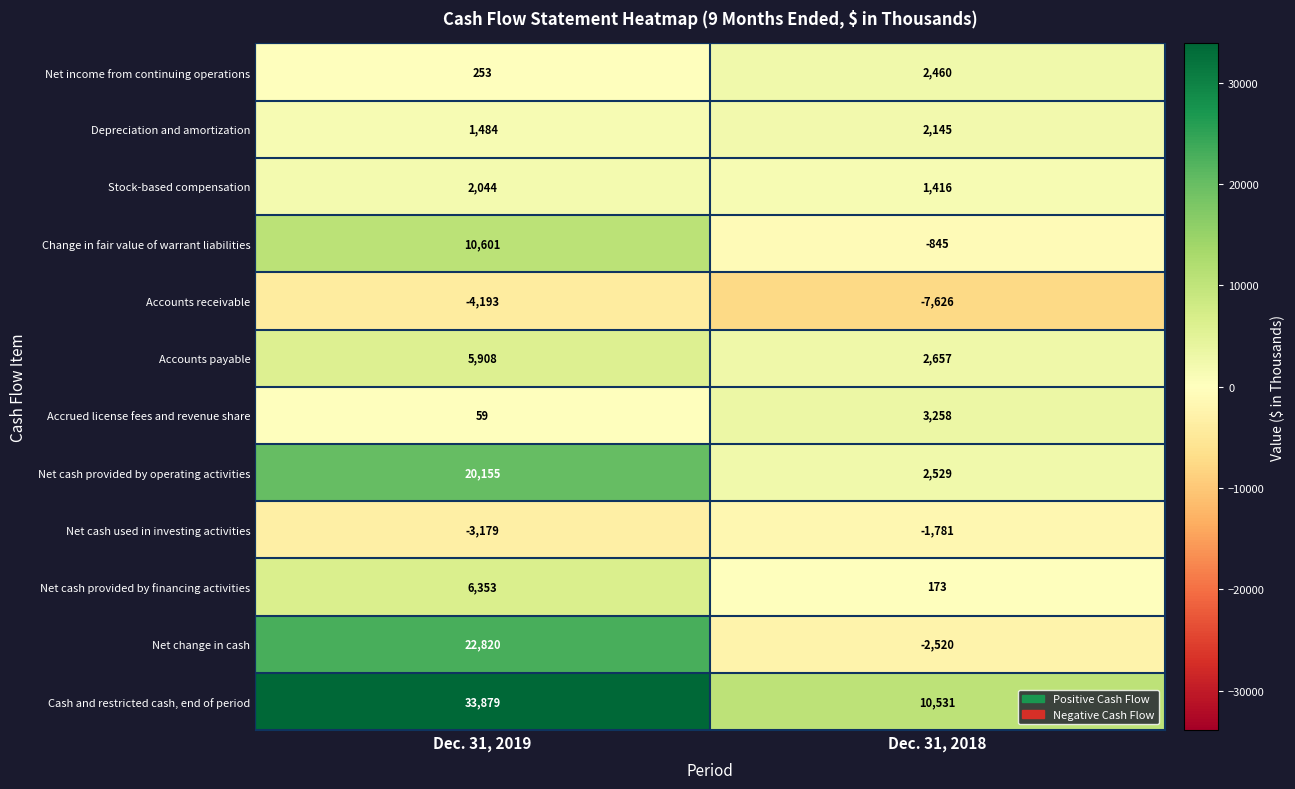

Which series has the widest spread of values?

Net change in cash